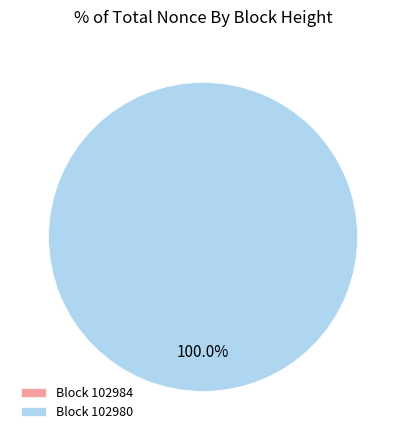

To the nearest percent, what is the combined percentage of 102980 and 102984?

100%